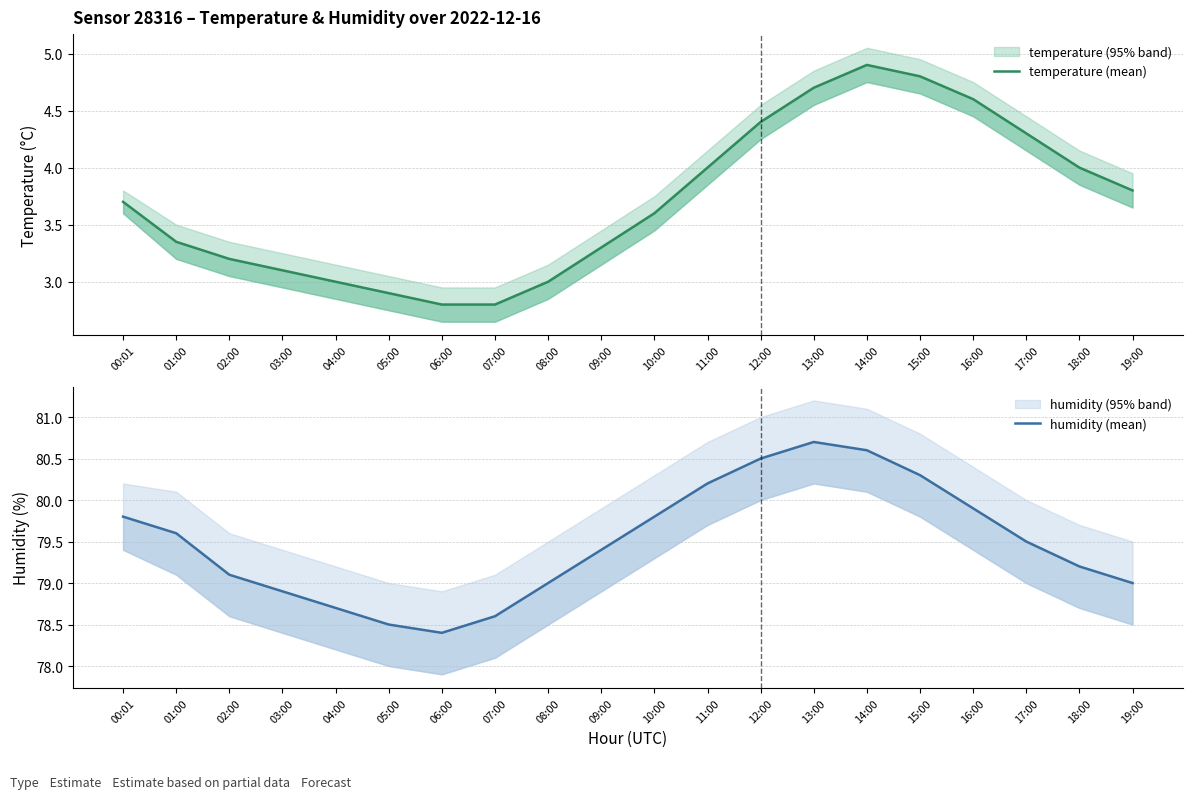

True or false: humidity (mean) and temperature (mean) intersect in this chart.

False